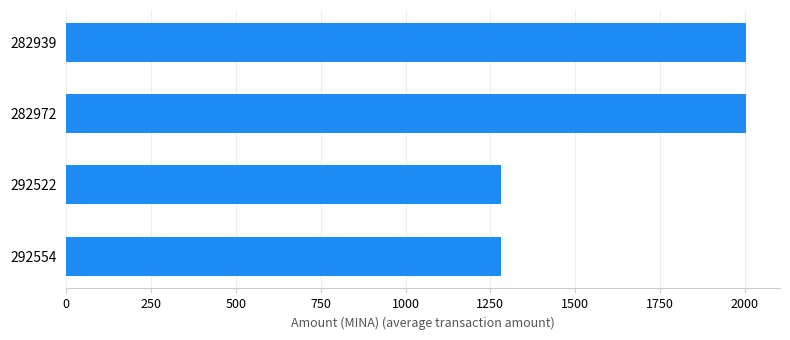

Approximately how many times larger is the value at 282939 compared to 292554?

1.6